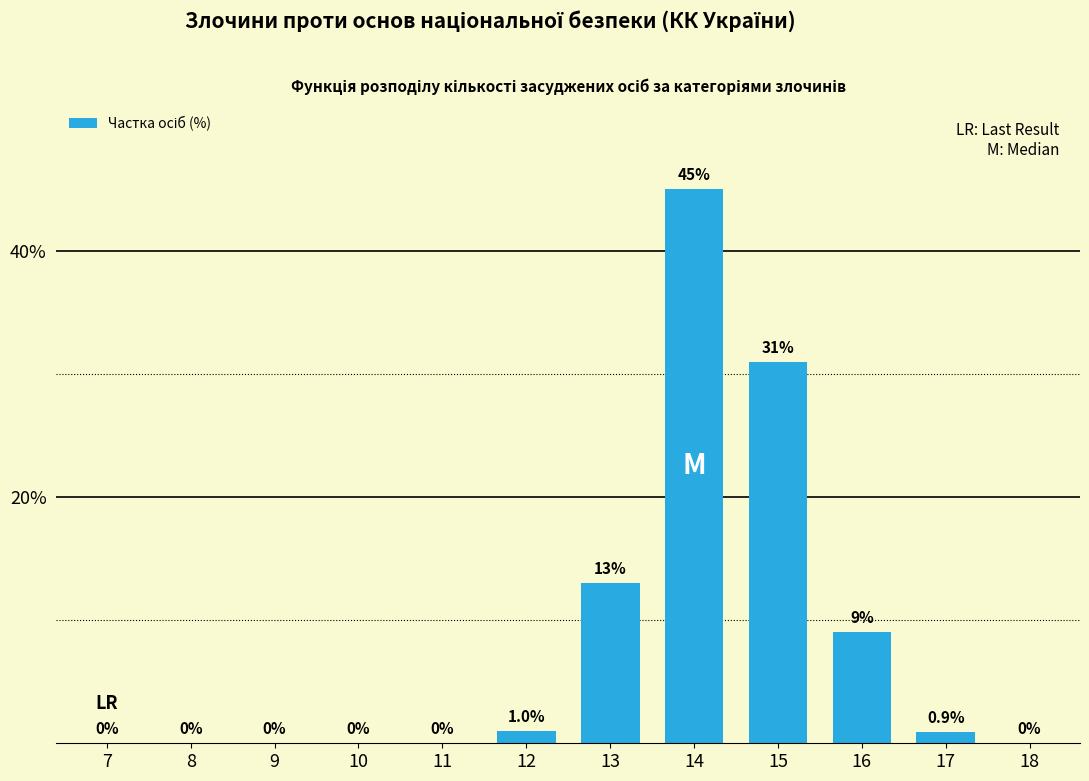

Reading right to left, extract all data points from this chart.

18=0.0	17=0.9	16=9.0	15=31.0	14=45.0	13=13.0	12=1.0	11=0.0	10=0.0	9=0.0	8=0.0	7=0.0